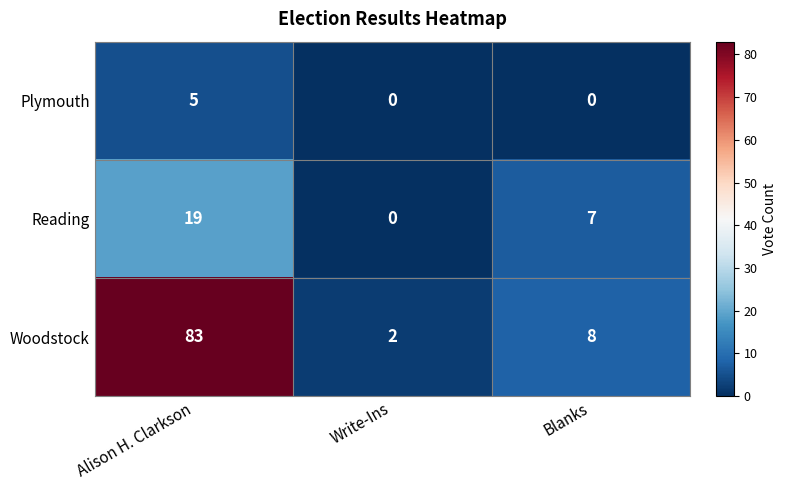

What is the difference between the maximum and minimum values in the Woodstock series?

81